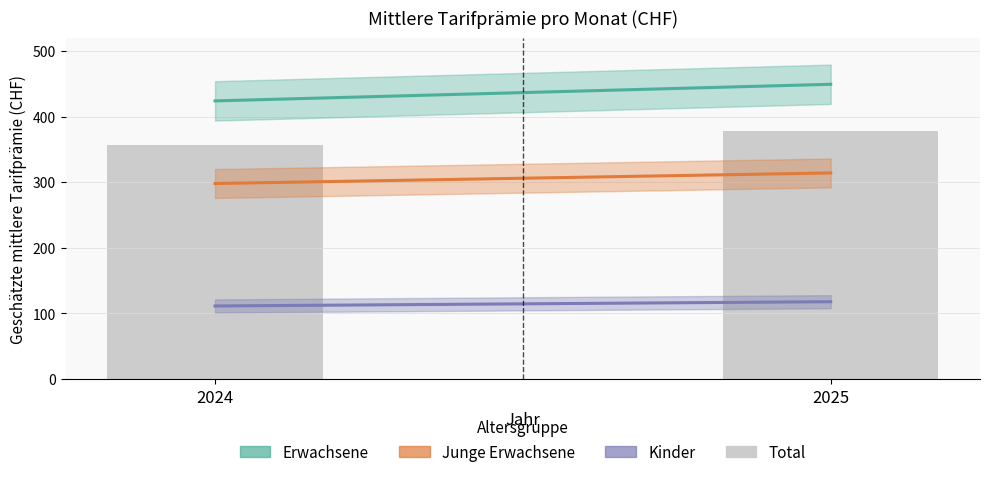

Does the chart contain any negative values?

No